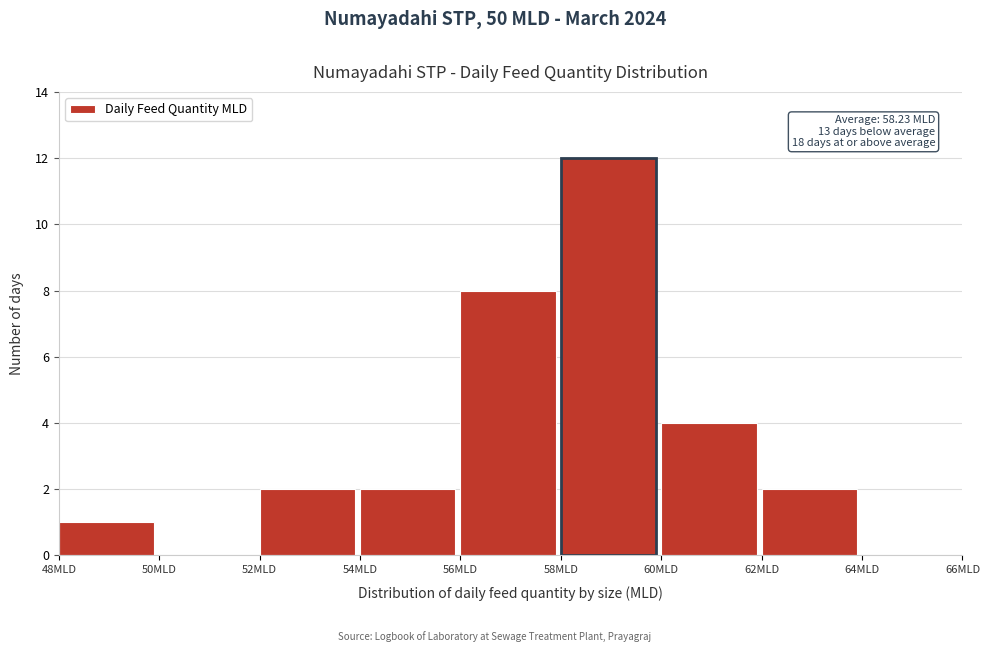

Which range on the x-axis has the tallest bar?

58 to 60